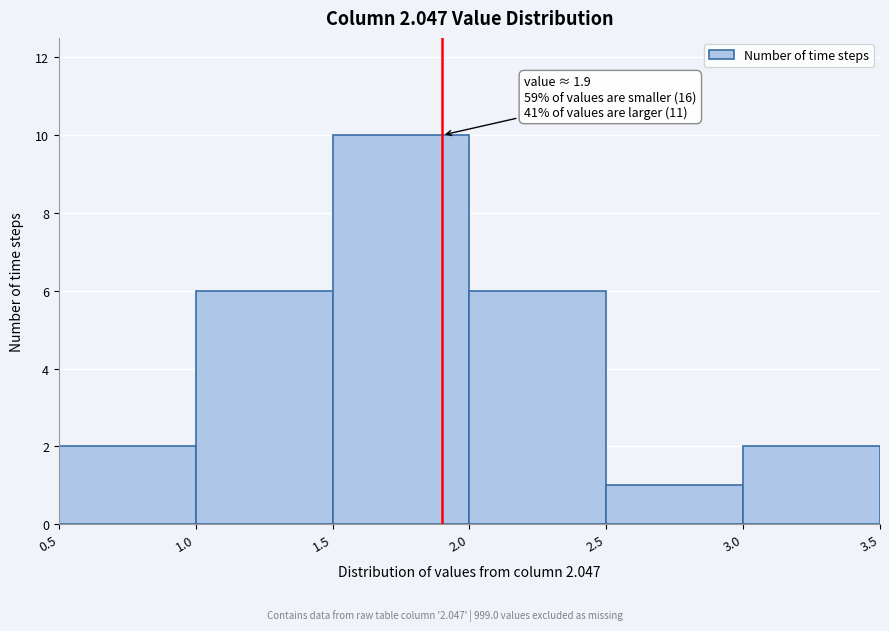

Which range on the x-axis has the tallest bar?

1.5 to 2.0